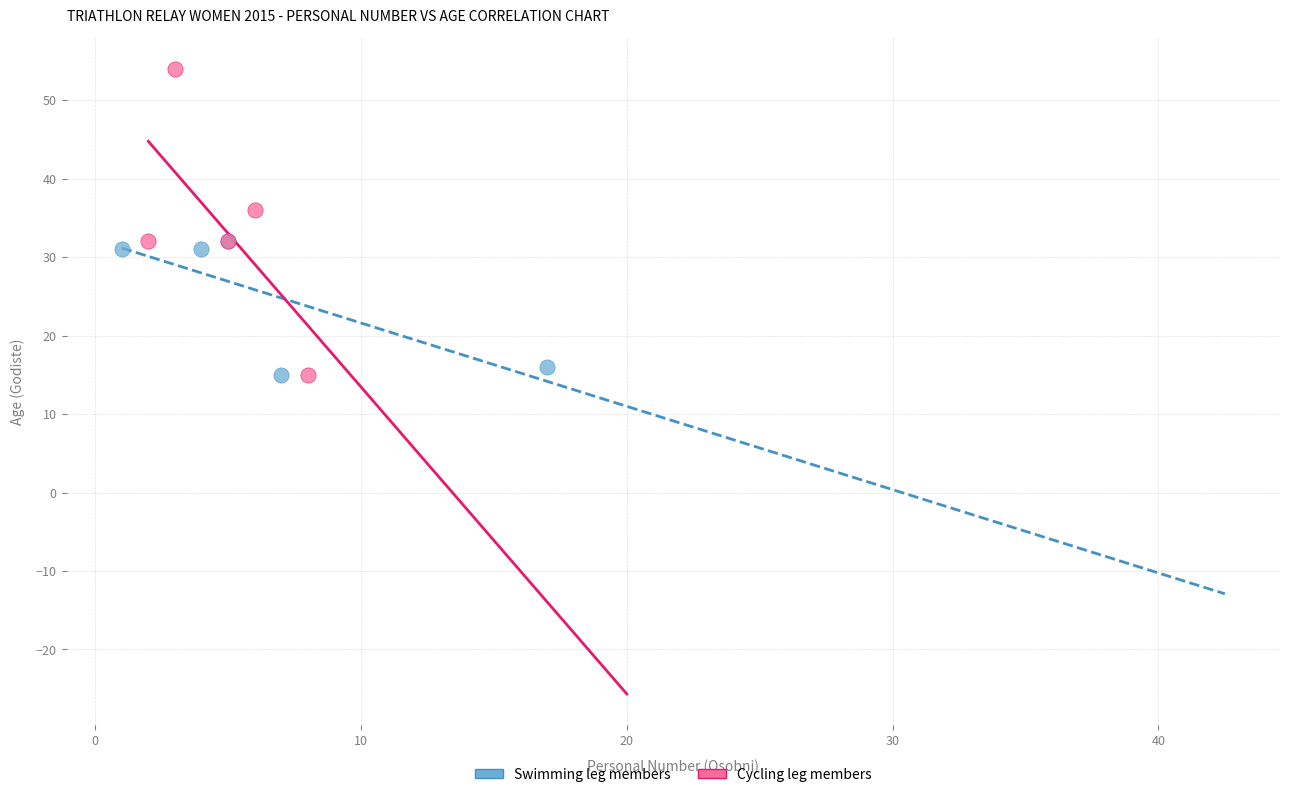

Which series reaches the maximum Y coordinate?

Cycling leg members